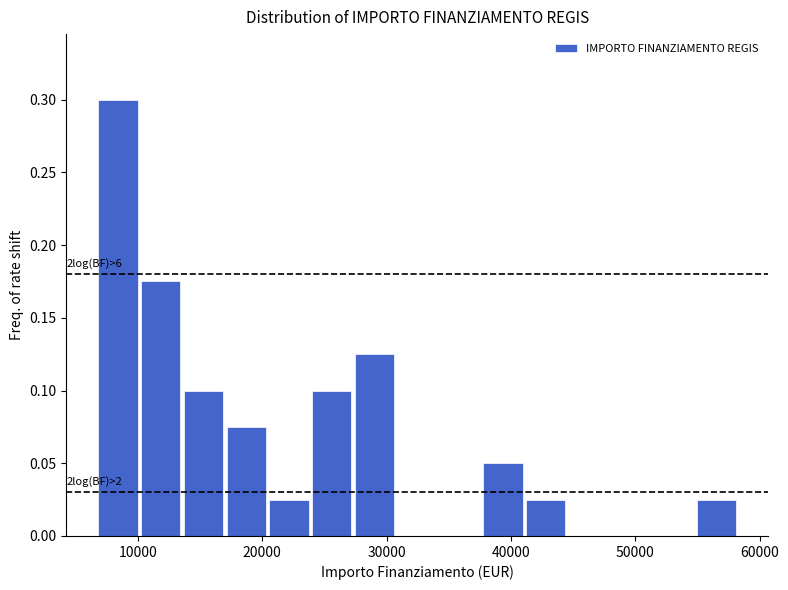

Around what value on the x-axis is the tallest bar? Give the approximate position of its centre, as read against the axis.

8000